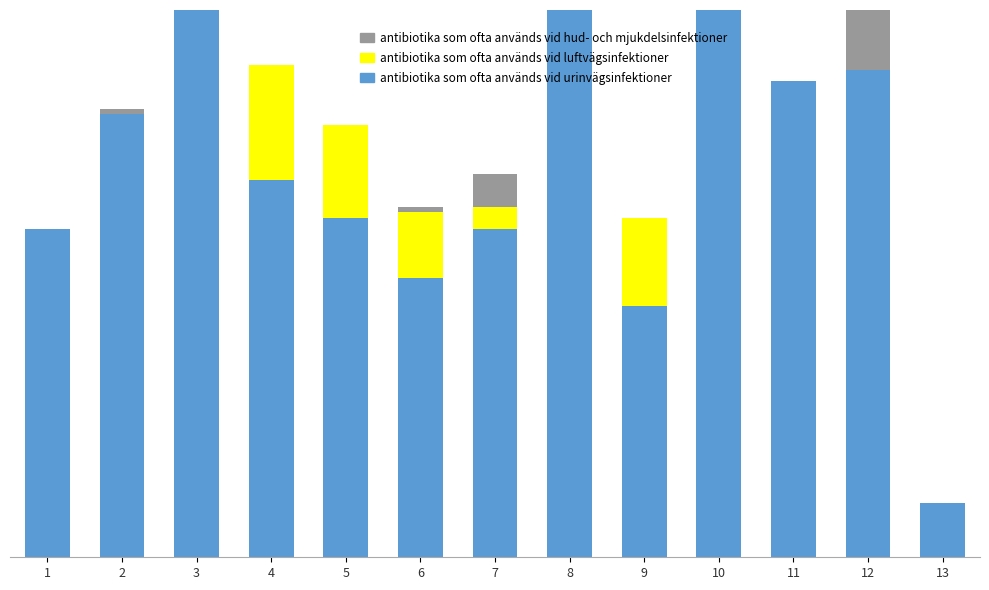

Are the bars grouped side by side (vs. stacked)?

No